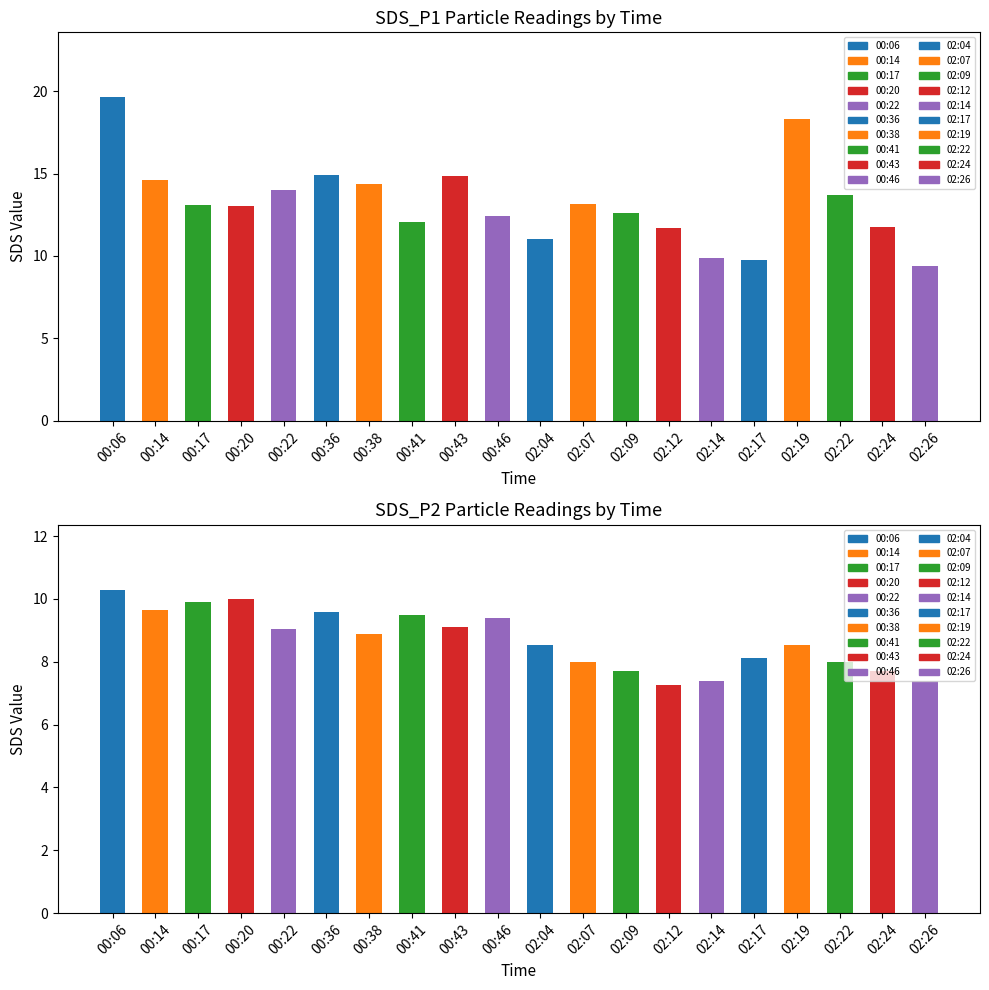

What is the minimum value for SDS_P1?

9.4